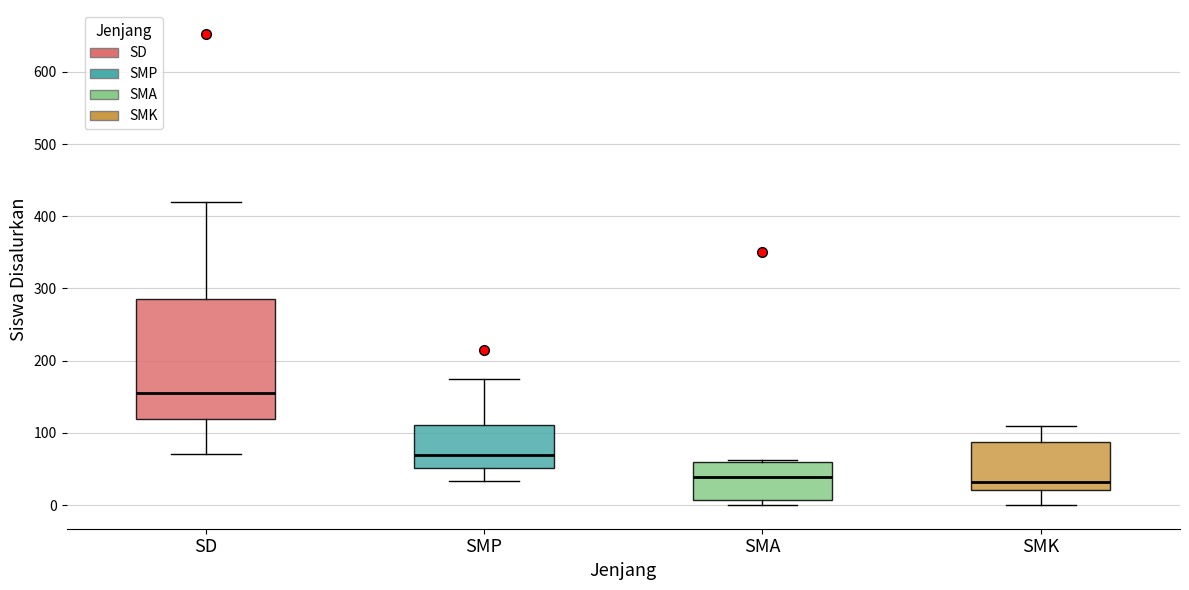

Reading left to right, transcribe this box plot: for each box, give where its median line is, the range the box spans, and where its two whiskers end, as read against the y-axis. The values are not printed on the chart, so give them approximately, as read against the axis.

SD: median 160, box 120 to 290, whiskers 70 to 420
SMP: median 70, box 50 to 110, whiskers 30 to 180
SMA: median 40, box 10 to 60, whiskers 0 to 60 (just above the box's upper edge)
SMK: median 30, box 20 to 90, whiskers 0 to 110